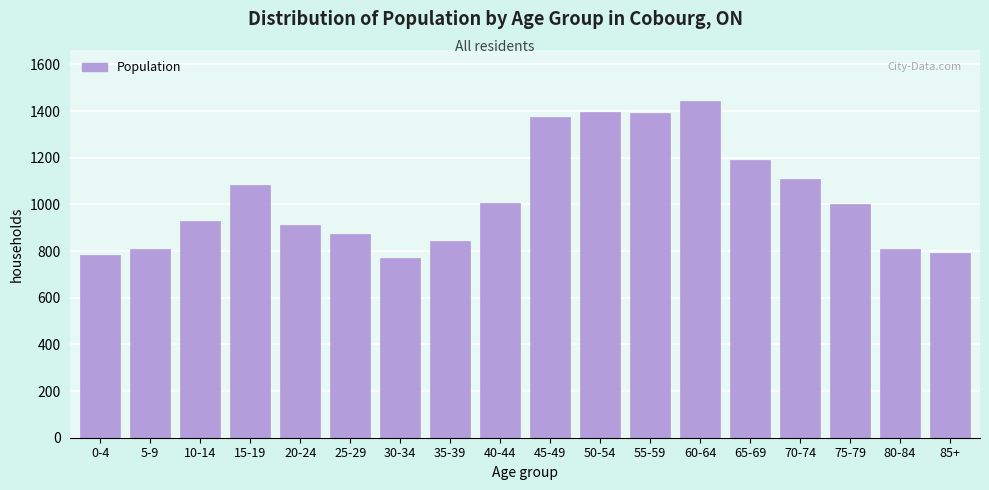

Between 15-19 and 75-79, which is larger?

15-19